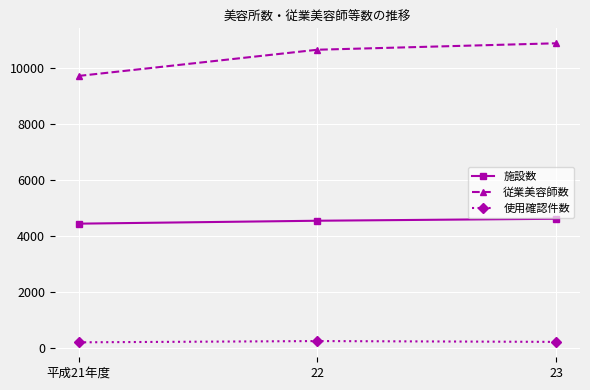

Count the number of data series in this chart.

3